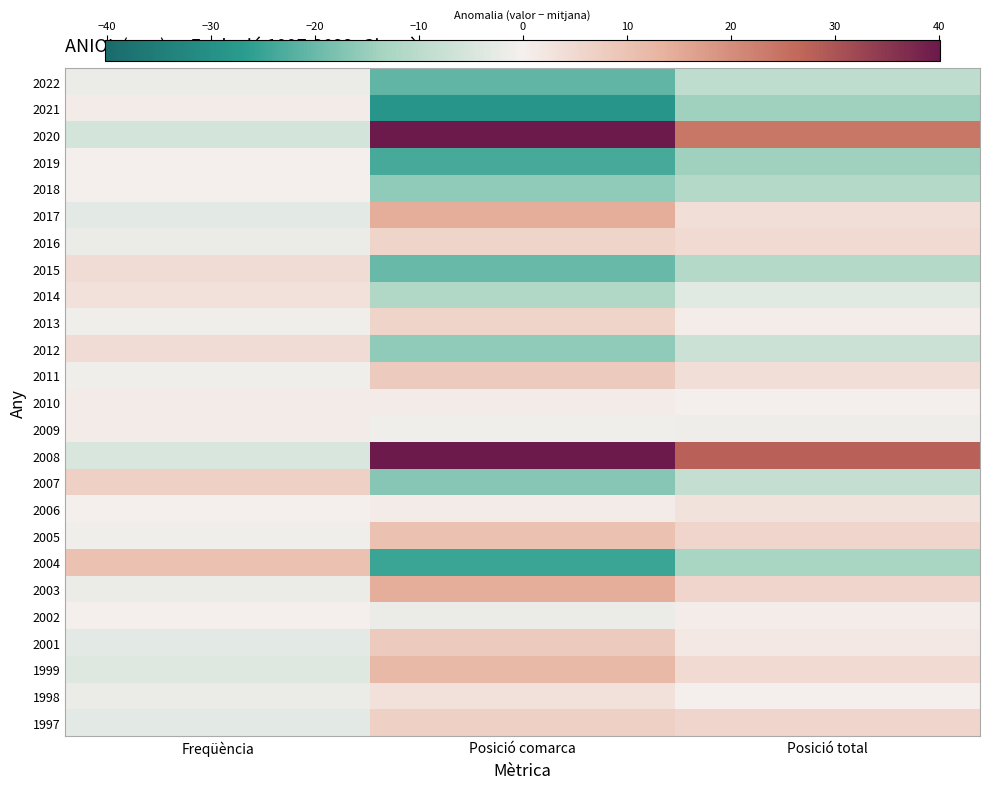

Reading right to left, what are all the values shown in this chart?

2022: Posició total=-9.2	Posició comarca=-20.8	Freqüència=-1.8
2021: Posició total=-14.2	Posició comarca=-28.8	Freqüència=1.2
2020: Posició total=23.8	Posició comarca=41.2	Freqüència=-5.8
2019: Posició total=-14.2	Posició comarca=-23.8	Freqüència=0.2
2018: Posició total=-11.2	Posició comarca=-15.8	Freqüència=0.2
2017: Posició total=3.8	Posició comarca=14.2	Freqüència=-2.8
2016: Posició total=4.8	Posició comarca=6.2	Freqüència=-1.8
2015: Posició total=-11.2	Posició comarca=-19.8	Freqüència=4.2
2014: Posició total=-3.2	Posició comarca=-11.8	Freqüència=3.2
2013: Posició total=0.8	Posició comarca=6.2	Freqüència=-0.8
2012: Posició total=-7.2	Posició comarca=-15.8	Freqüència=4.2
2011: Posició total=3.8	Posició comarca=8.2	Freqüència=-0.8
2010: Posició total=-0.2	Posició comarca=1.2	Freqüència=1.2
2009: Posició total=-1.2	Posició comarca=-0.8	Freqüència=1.2
2008: Posició total=27.8	Posició comarca=47.2	Freqüència=-4.8
2007: Posició total=-8.2	Posició comarca=-16.8	Freqüència=7.2
2006: Posició total=2.8	Posició comarca=1.2	Freqüència=0.2
2005: Posició total=5.8	Posició comarca=10.2	Freqüència=-0.8
2004: Posició total=-13.2	Posició comarca=-24.8	Freqüència=10.2
2003: Posició total=5.8	Posició comarca=14.2	Freqüència=-1.8
2002: Posició total=0.8	Posició comarca=-1.8	Freqüència=0.2
2001: Posició total=1.8	Posició comarca=8.2	Freqüència=-2.8
1999: Posició total=4.8	Posició comarca=12.2	Freqüència=-3.8
1998: Posició total=-0.2	Posició comarca=3.2	Freqüència=-1.8
1997: Posició total=5.8	Posició comarca=7.2	Freqüència=-2.8